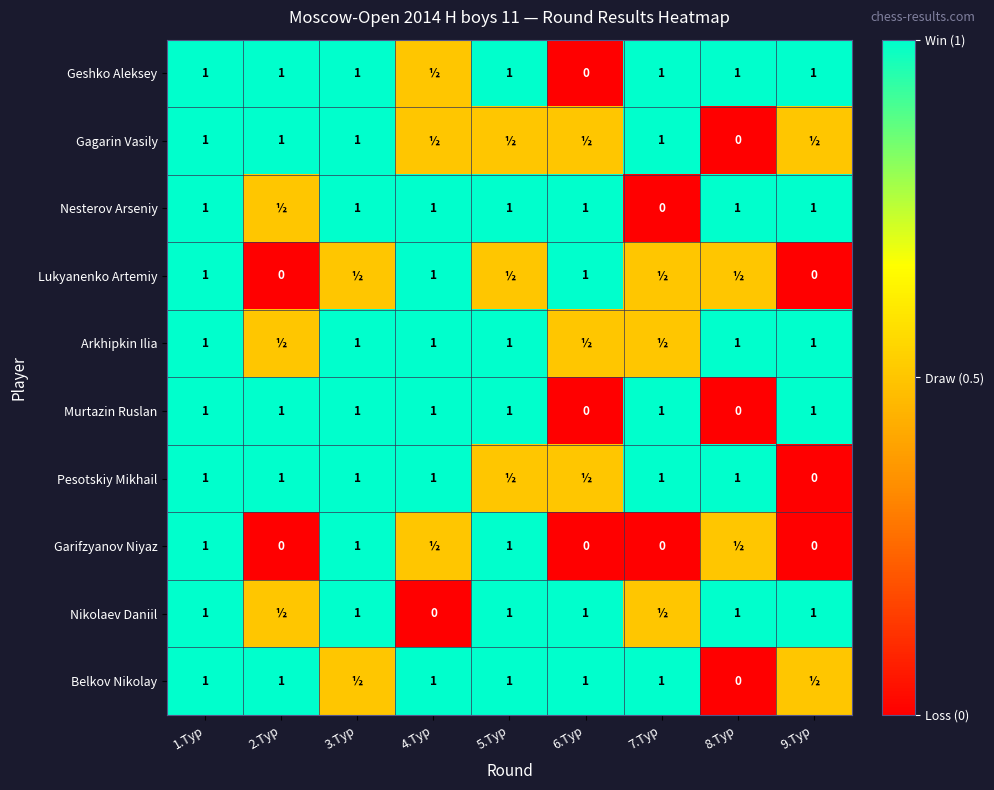

Read the Murtazin Ruslan value at 5.Тур.

1.0